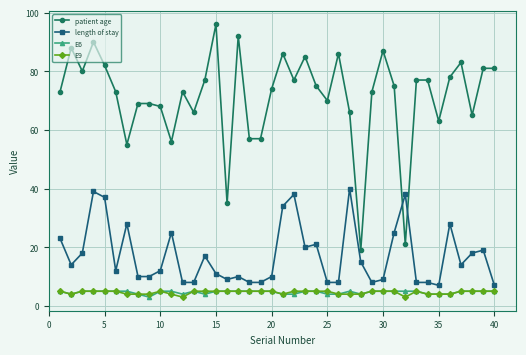

What is the maximum value shown in the chart?

96